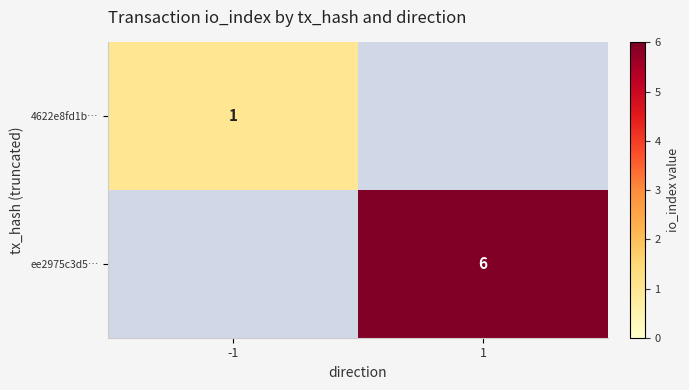

Is the value of ee2975c3d5… at 1 greater than the value of 4622e8fd1b… at -1?

Yes